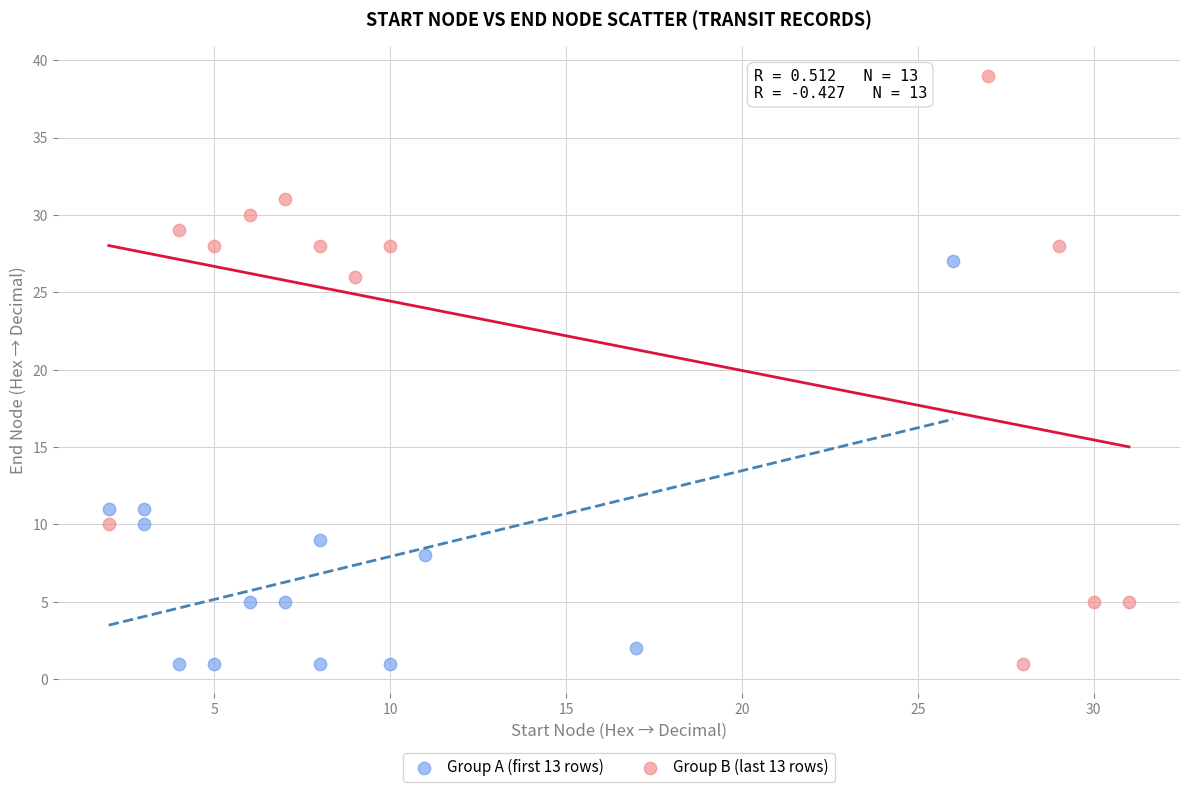

What are all the series names shown in the legend?

Group A (first 13 rows), Group B (last 13 rows)